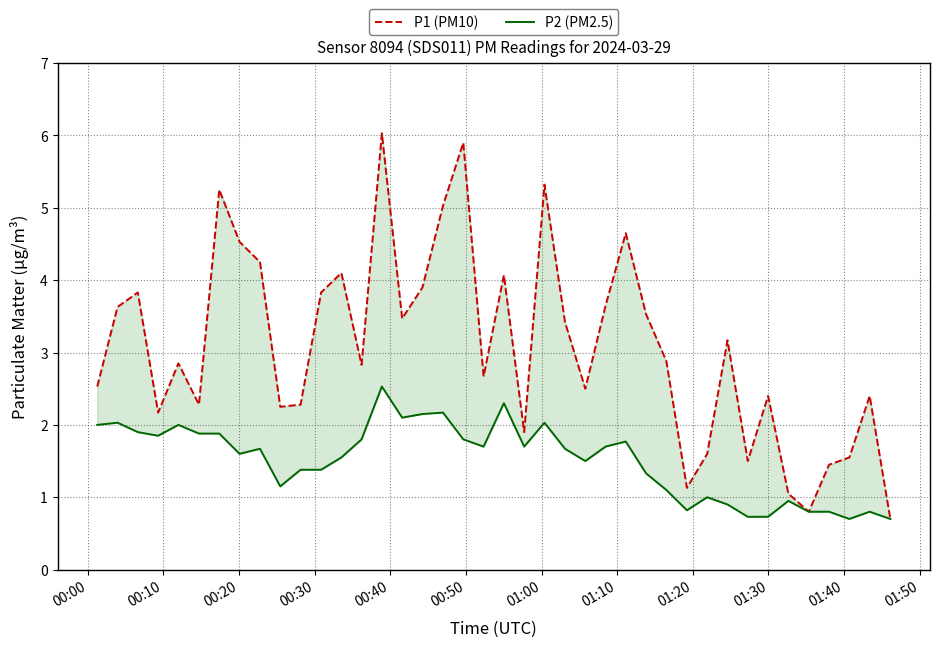

Rank the series by their maximum value, from highest to lowest.

P1 (PM10), P2 (PM2.5)